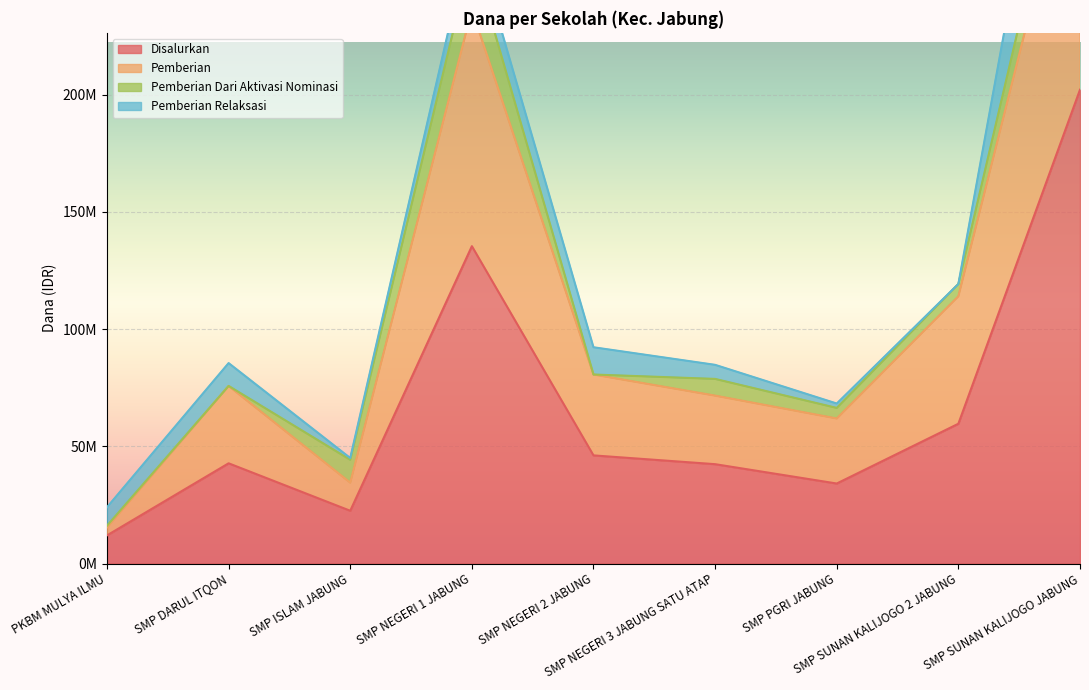

What is the approximate value of Disalurkan at SMP SUNAN KALIJOGO 2 JABUNG, to the nearest 50?

59625000